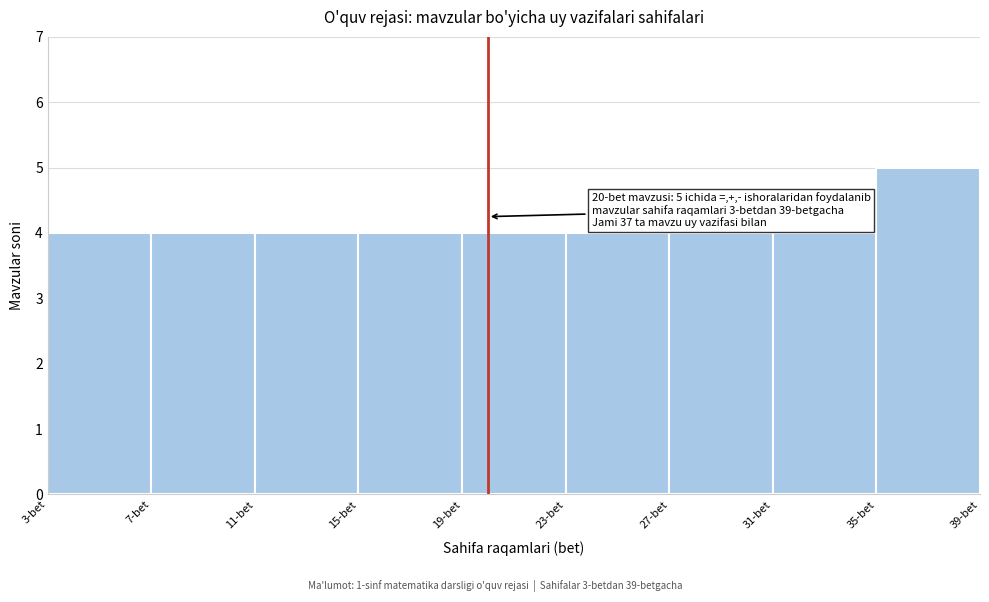

Over which range of the x-axis is the bar tallest?

35 to 39